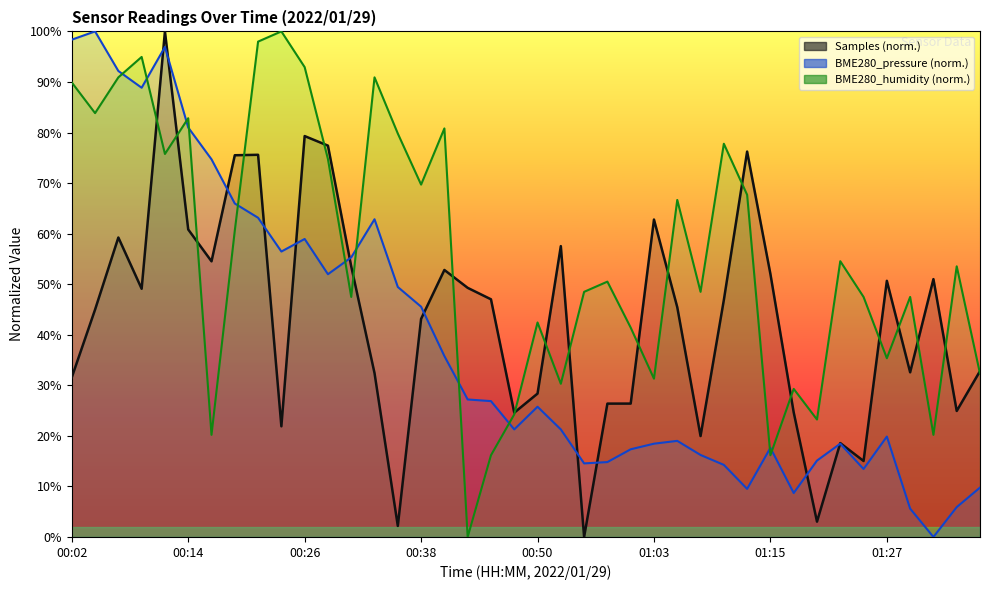

Rank the series by their maximum value, from lowest to highest.

Samples, BME280_pressure, BME280_humidity